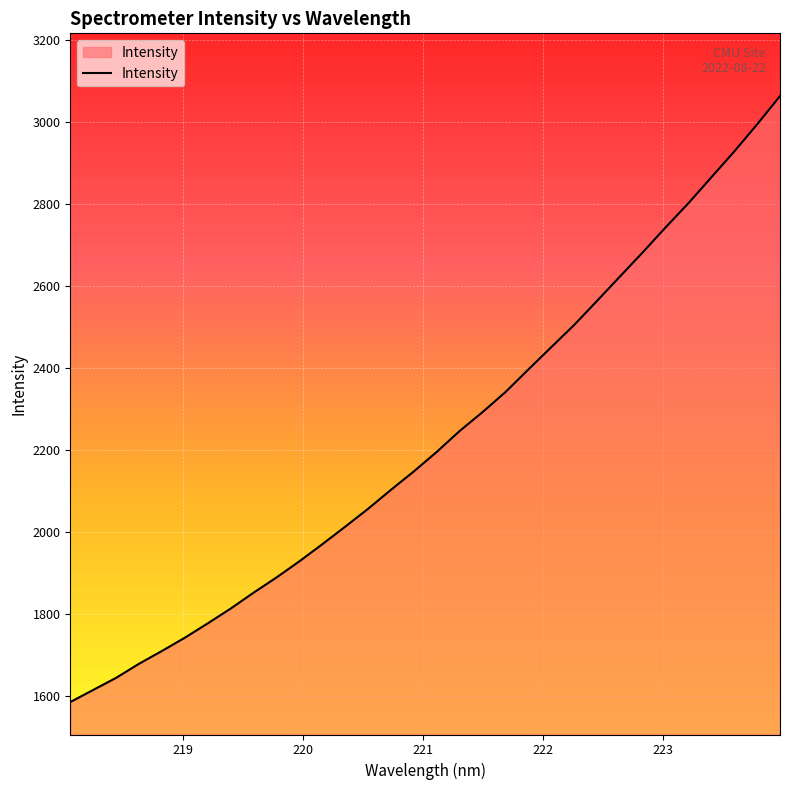

What is the difference between the maximum and minimum values?

1479.9